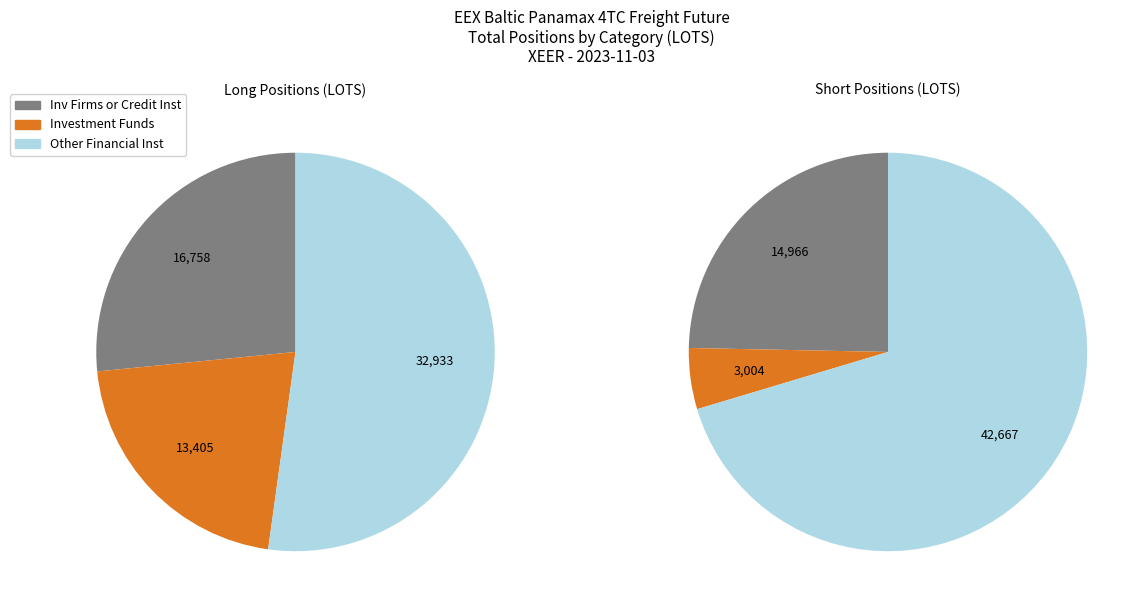

Do Other Financial Institutions Short and Investment Firms or credit institutions Long together represent more than half of the pie?

No